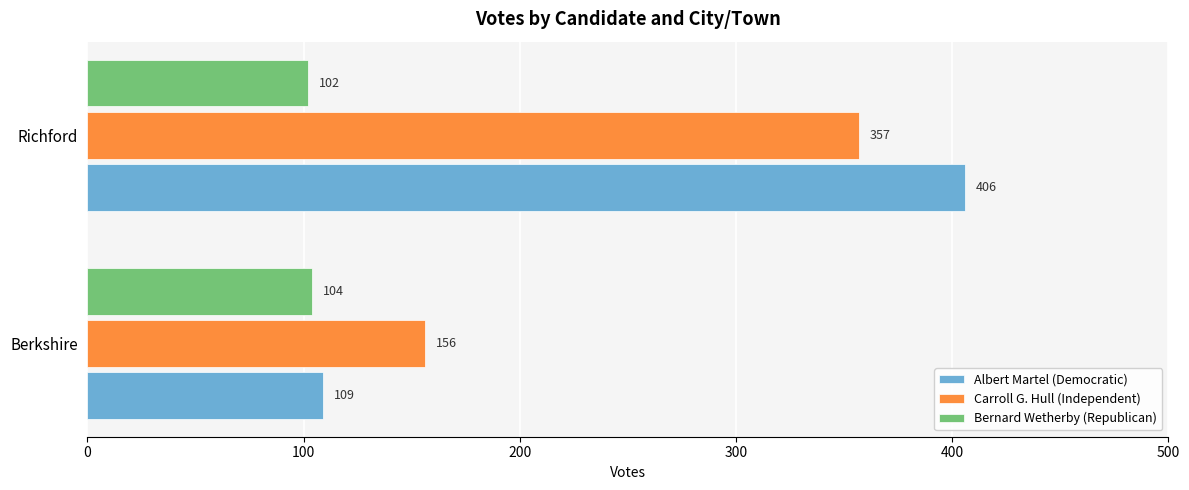

What is the sum of all Bernard Wetherby (Republican) values?

206